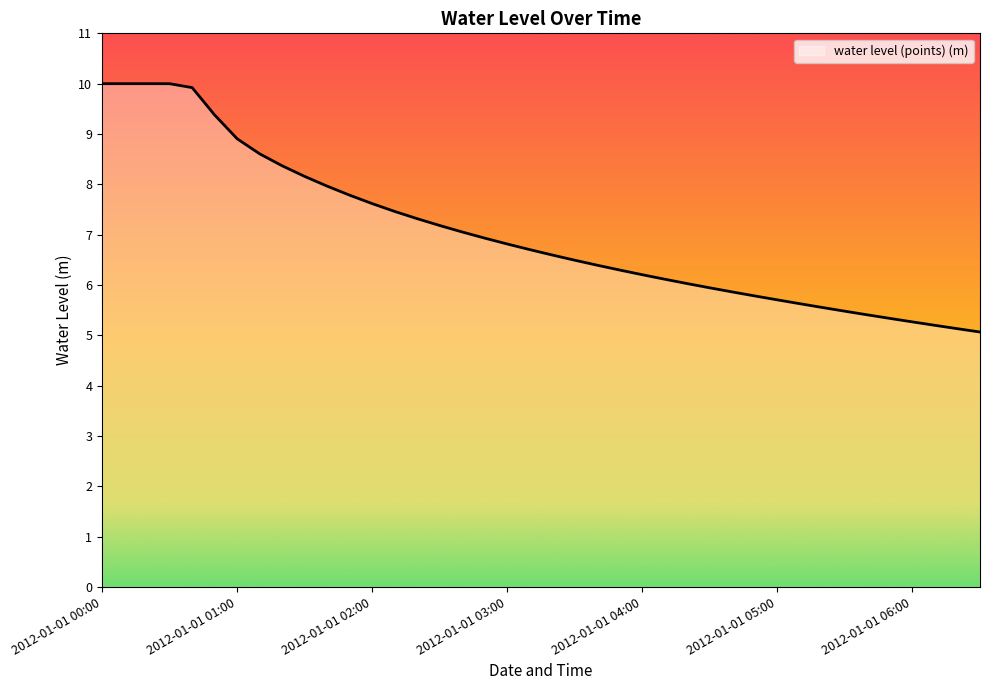

What is the smallest value displayed?

5.1